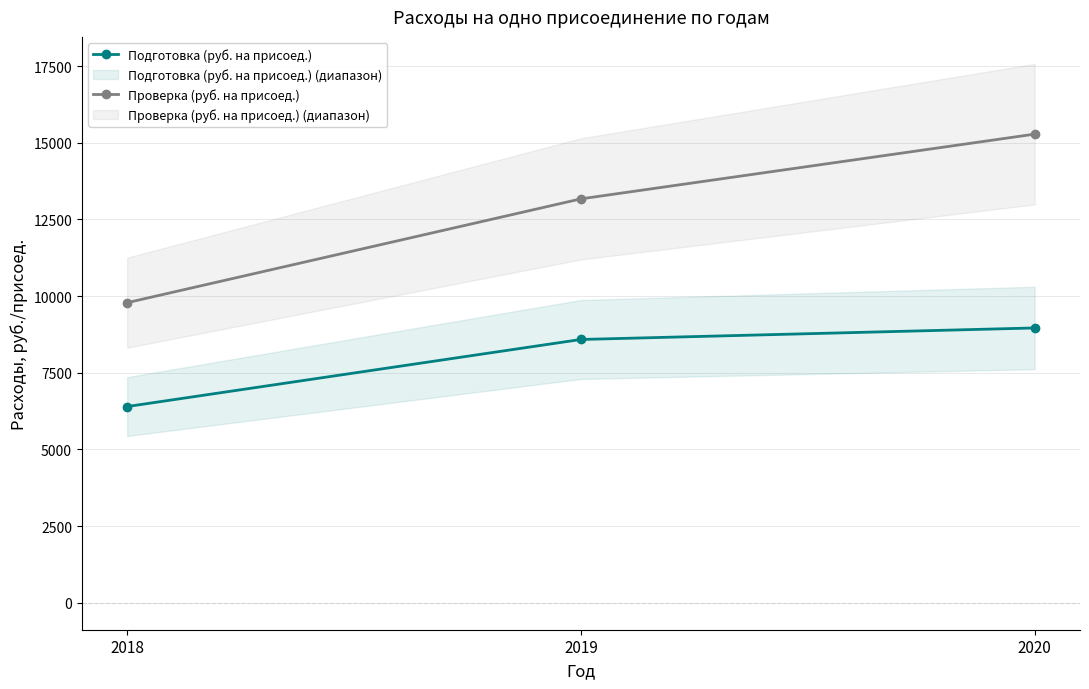

Which series has the widest spread of values?

Проверка (руб. на присоед.)